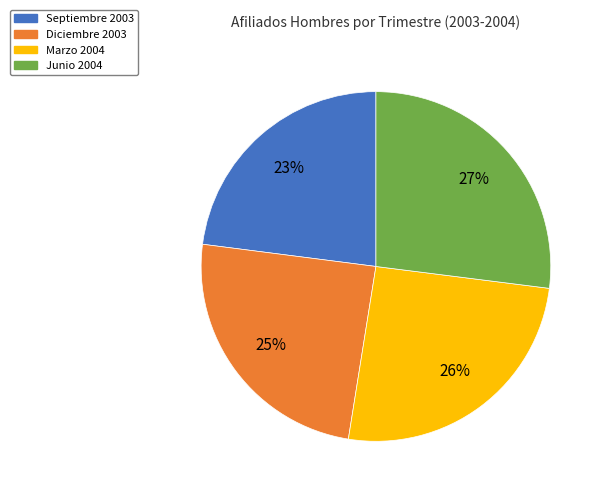

Is Marzo the majority of the pie?

No